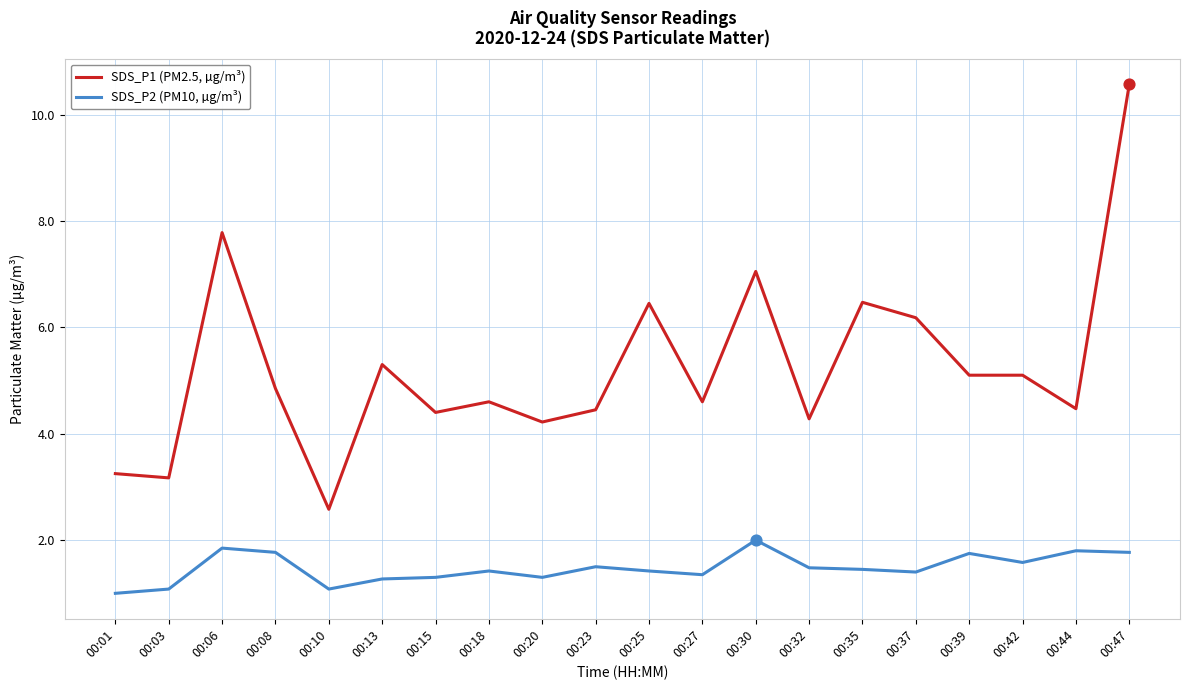

Between 00:10 and 00:42, which series saw the biggest shift?

SDS_P1 (PM2.5, µg/m³)